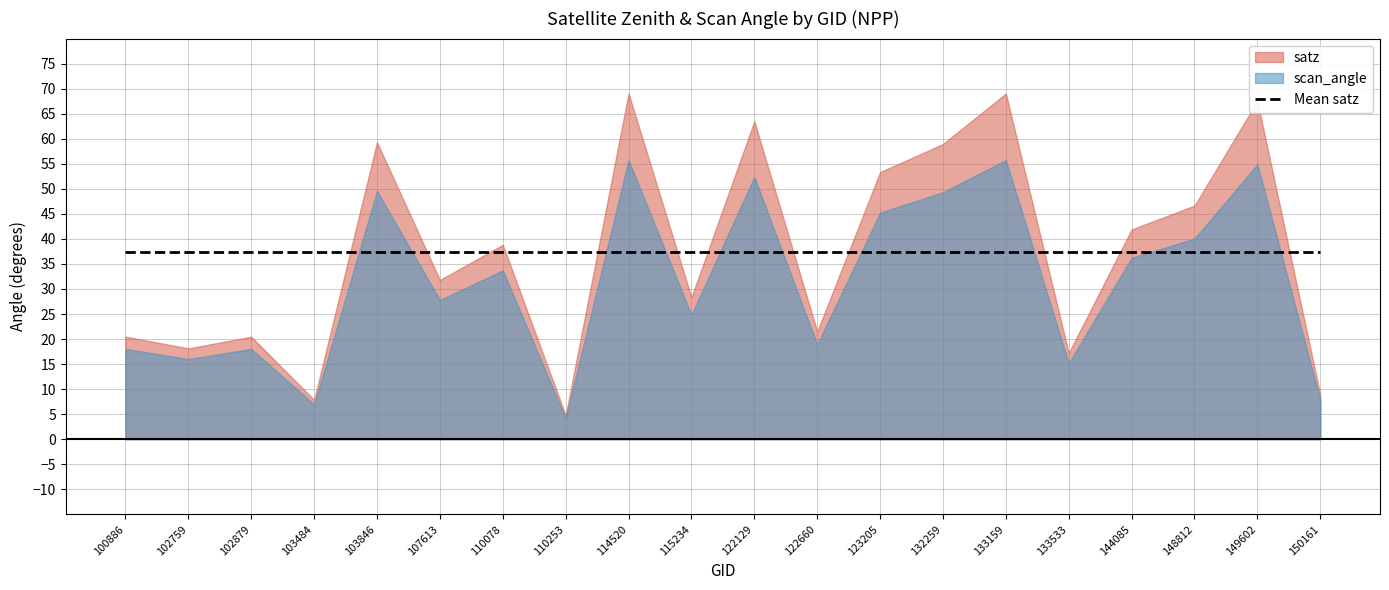

At how many categories does at least one series exceed 60?

4